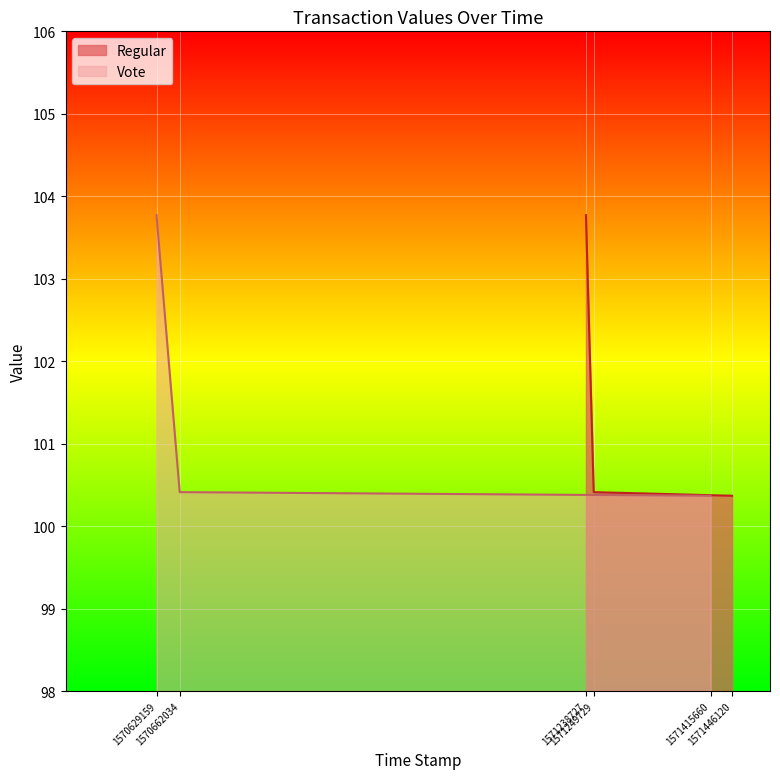

What is the highest value of the Regular series?

103.8